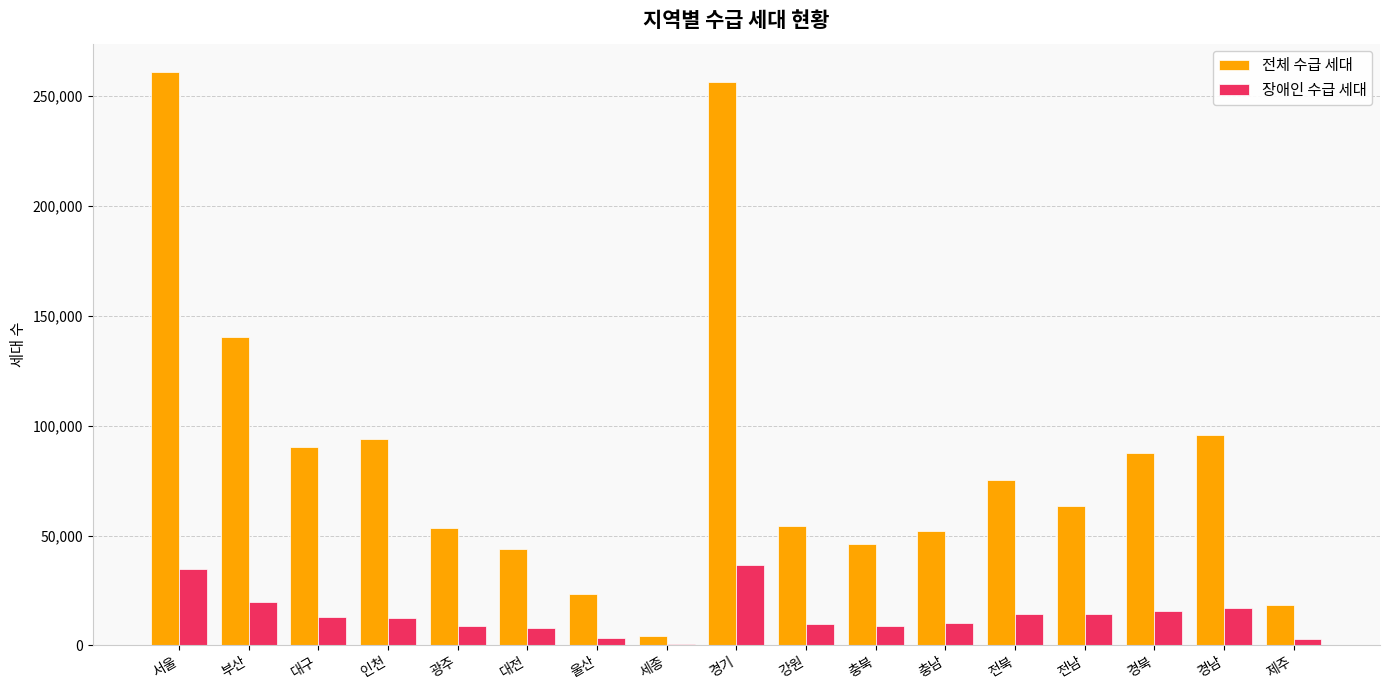

What is the approximate value of 전체 수급 세대 at 광주, to the nearest 100?

53600